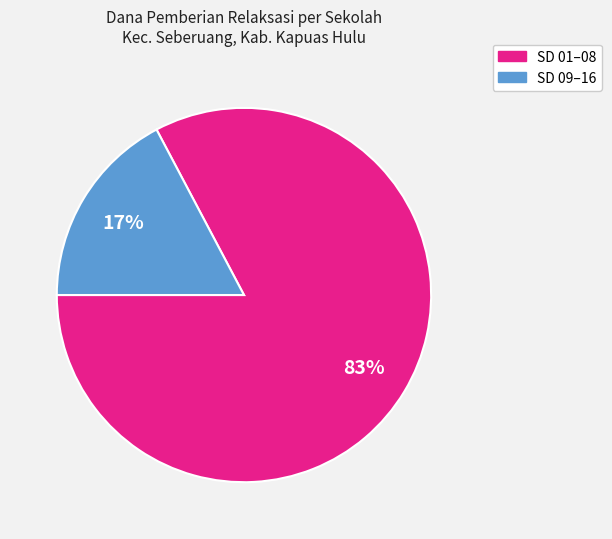

To the nearest percent, what is the average slice percentage?

50%